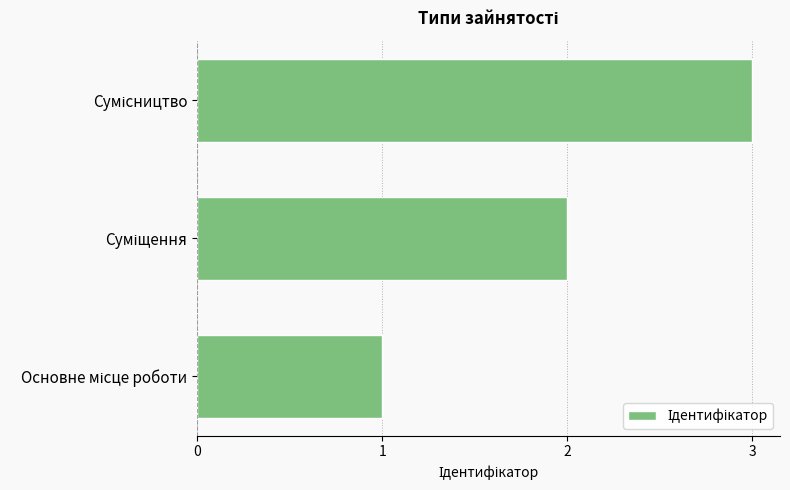

What is the sum of all values?

6